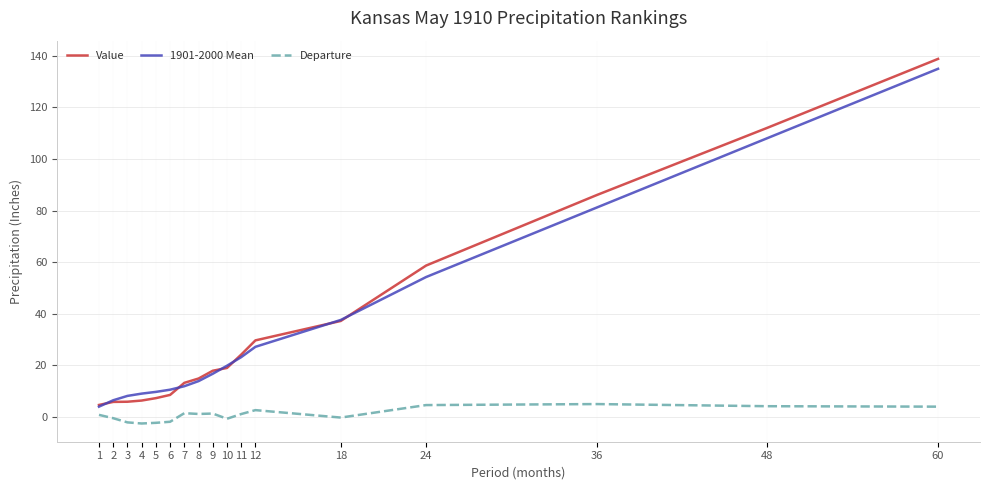

True or false: Departure and Value intersect in this chart.

False